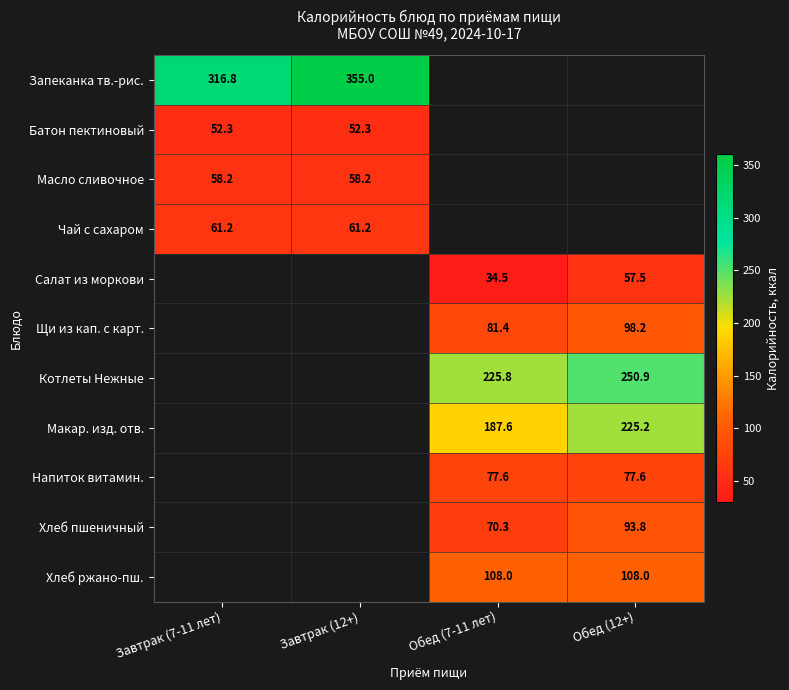

At how many categories does at least one series exceed 159?

4